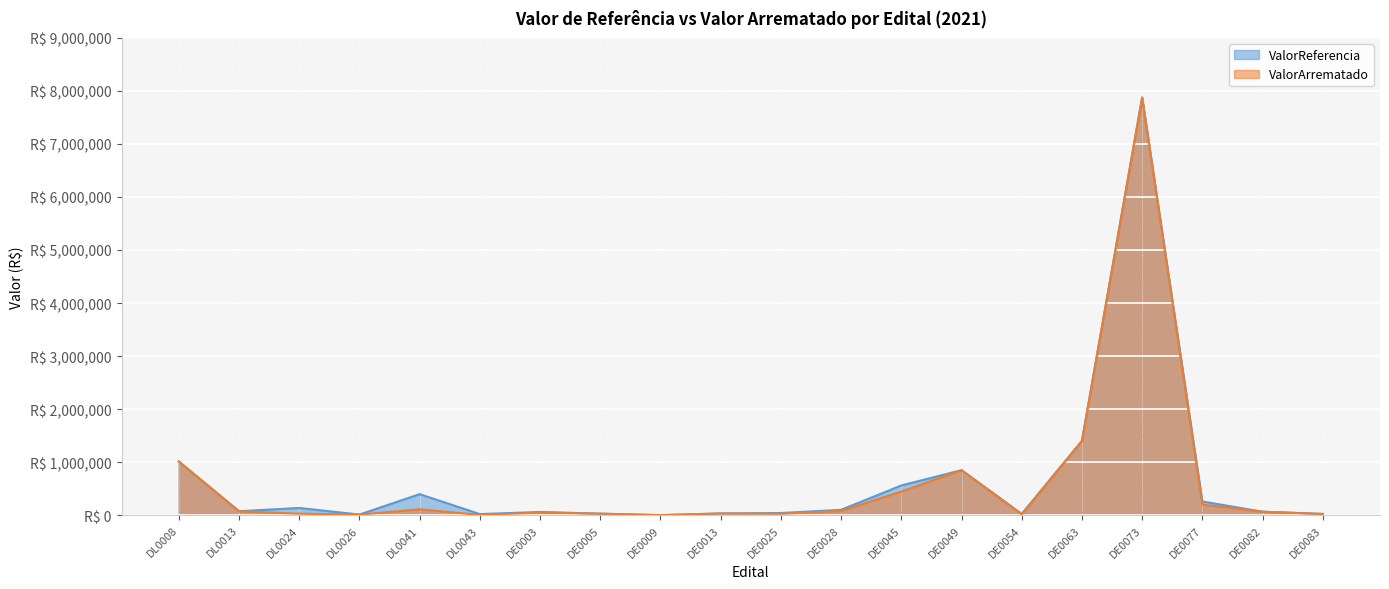

Reading left to right, transcribe all the data shown in this chart.

ValorReferencia: 1012500.0	74000.0	135851.0	11077.0	396481.8	20480.0	60450.0	28215.0	360.0	31773.6	40500.0	101014.2	560245.0	848400.0	22816.8	1402000.1	7875000.0	257909.4	65173.7	22995.0
ValorArrematado: 1012500.0	73750.0	28329.6	9850.0	110850.4	4840.0	49003.4	28080.0	360.0	31770.0	25995.6	79264.1	445000.0	848400.0	16635.6	1400000.0	7875000.0	199584.0	65173.7	22995.0